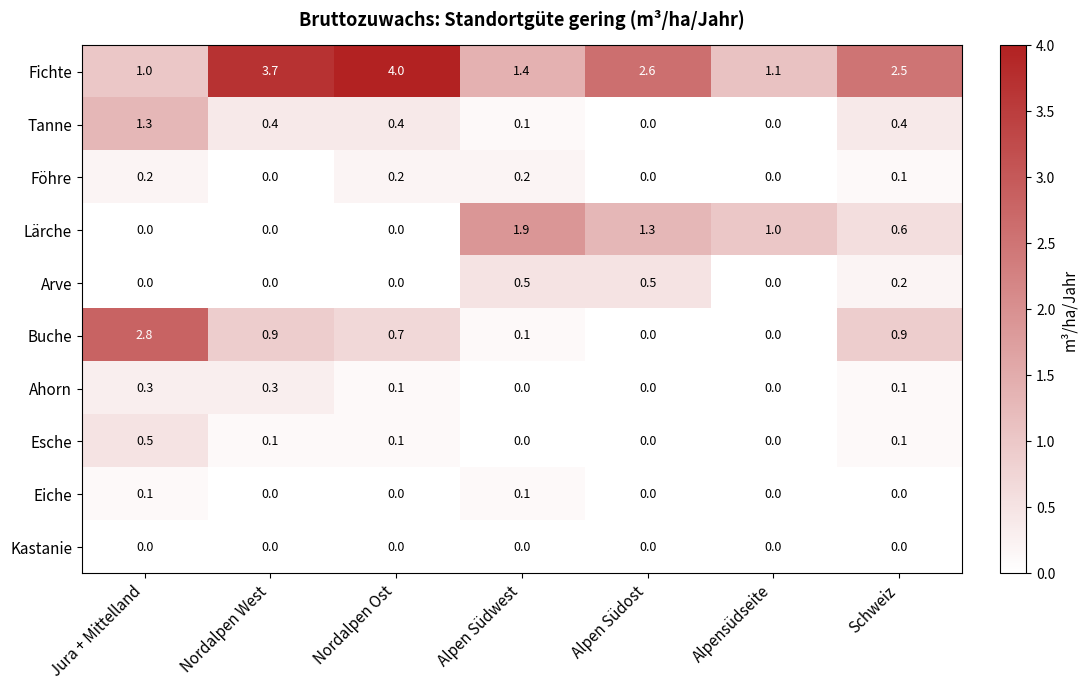

Which category has the highest value across all series?

Nordalpen Ost